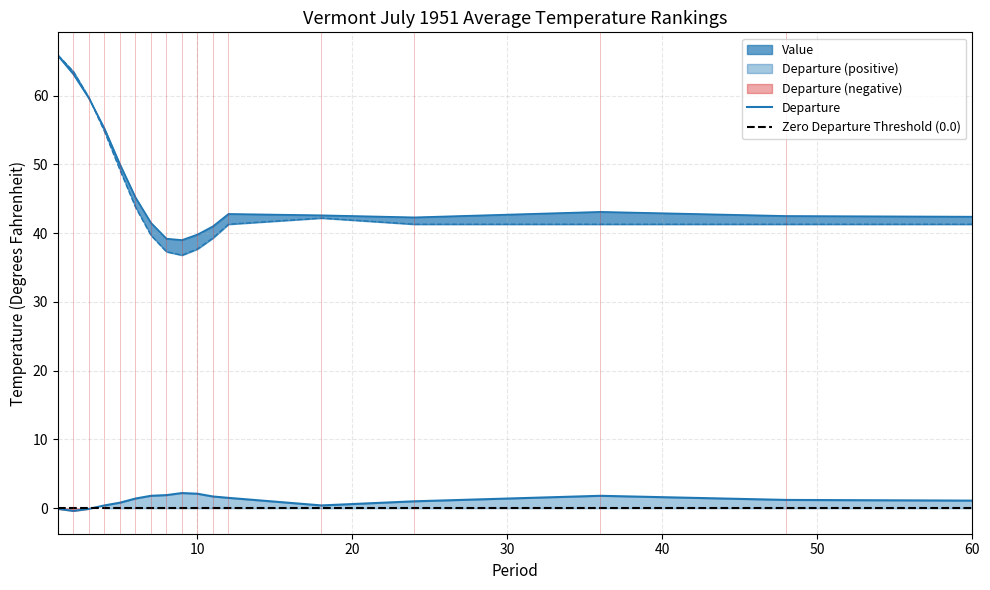

Between 1 and 5, which is larger?

1